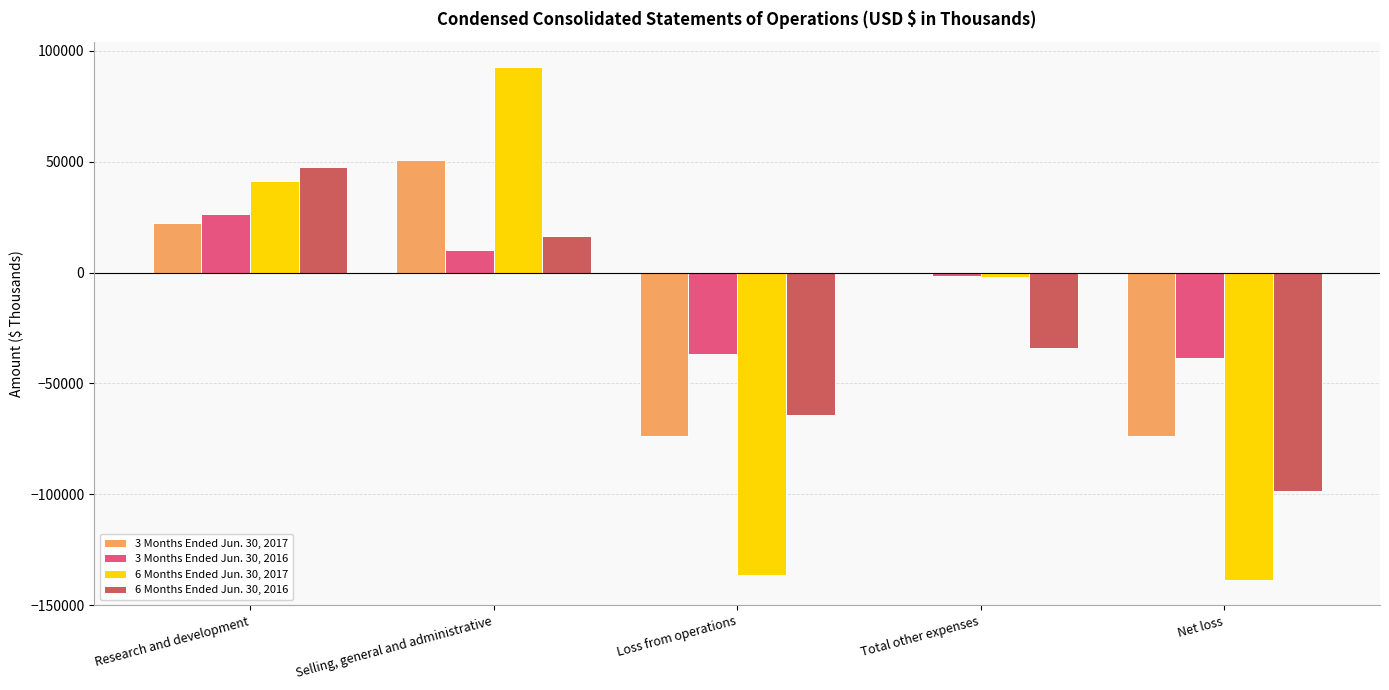

Is it true that 6 Months Ended Jun. 30, 2017 equals -138493 at Net loss?

True